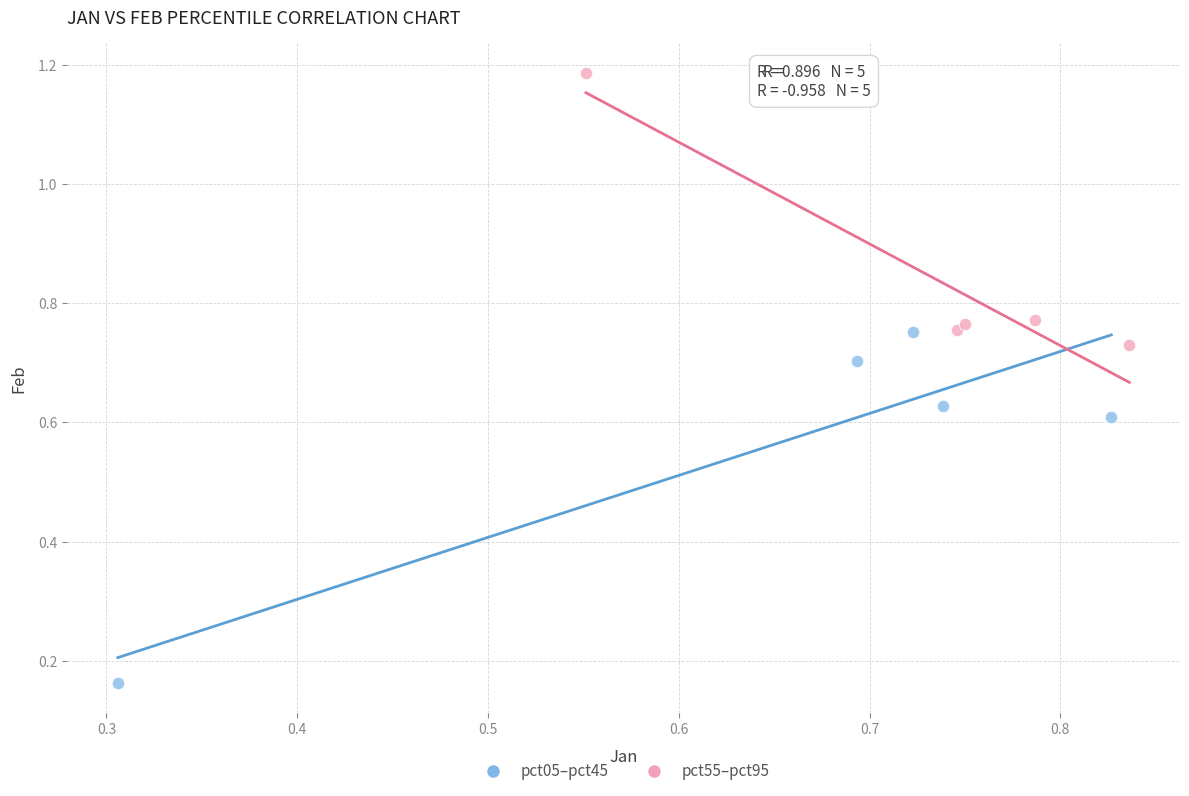

What are all the series names shown in the legend?

pct05–pct45, pct55–pct95